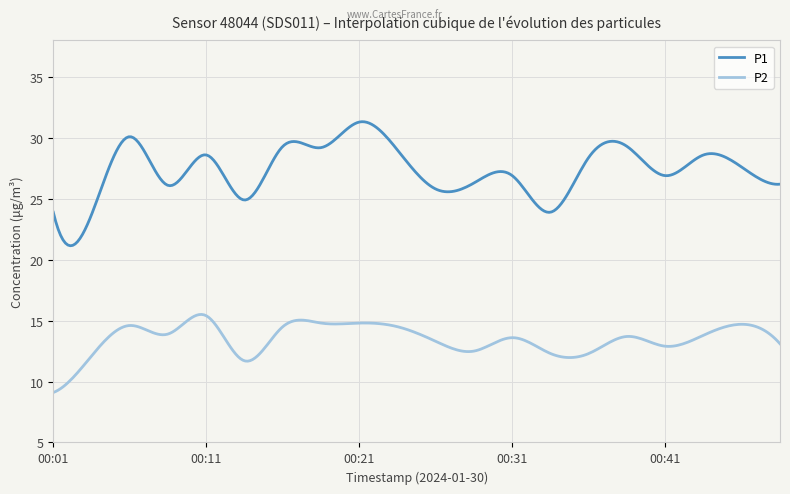

What is the highest value of the P1 series?

31.3